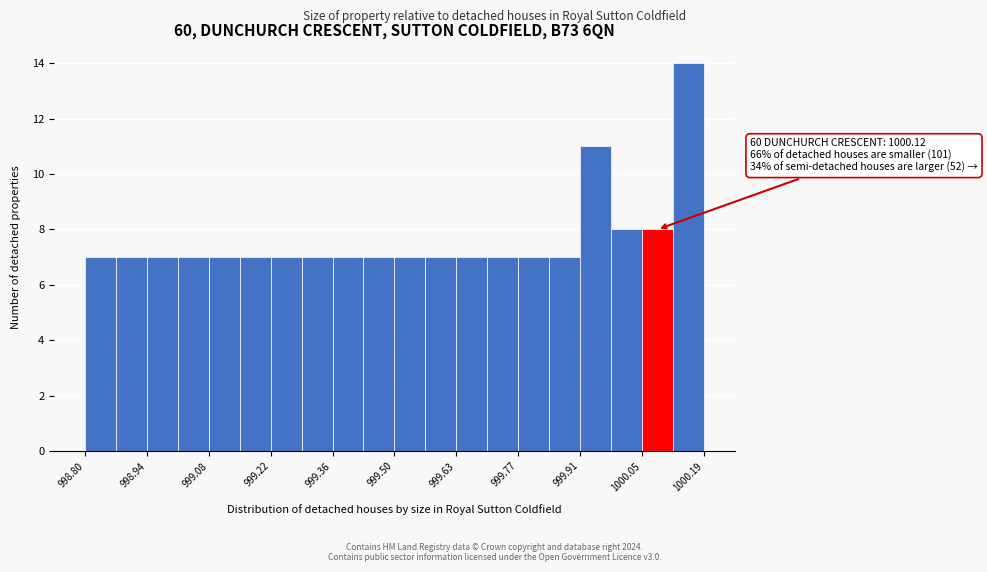

Read against the x-axis, roughly where is the centre of the tallest bar?

1000.16